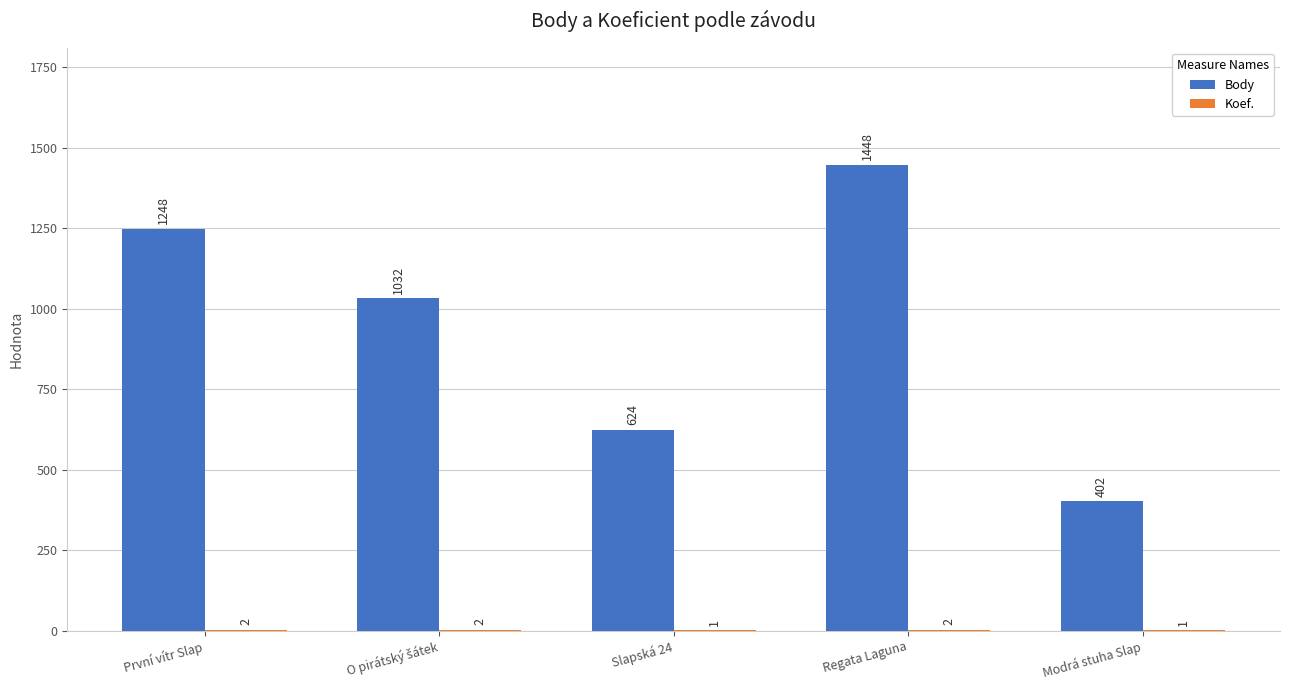

Between Slapská 24 and Regata Laguna, which series saw the biggest shift?

Body